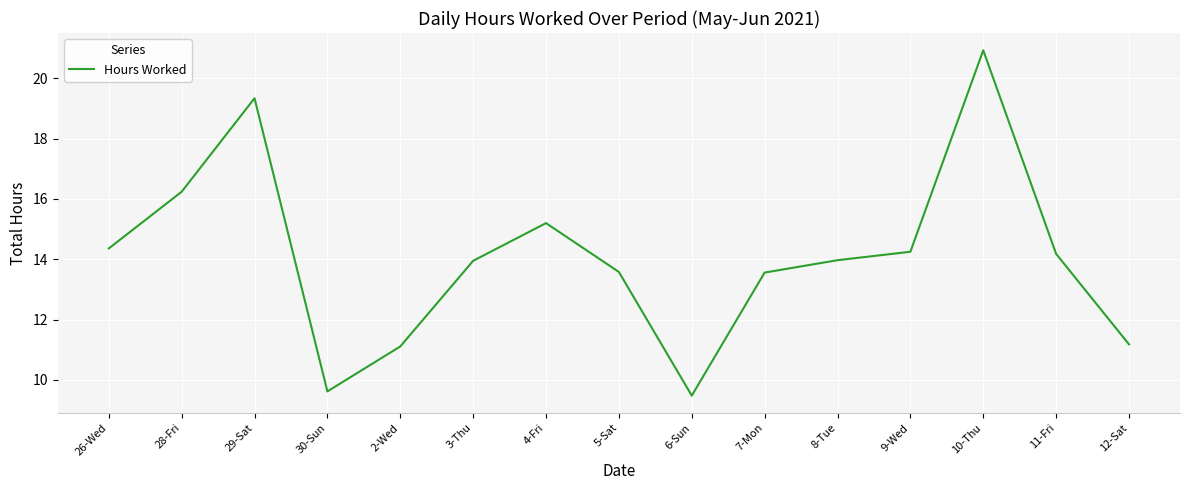

What value does the data have at 28-Fri?

16.2